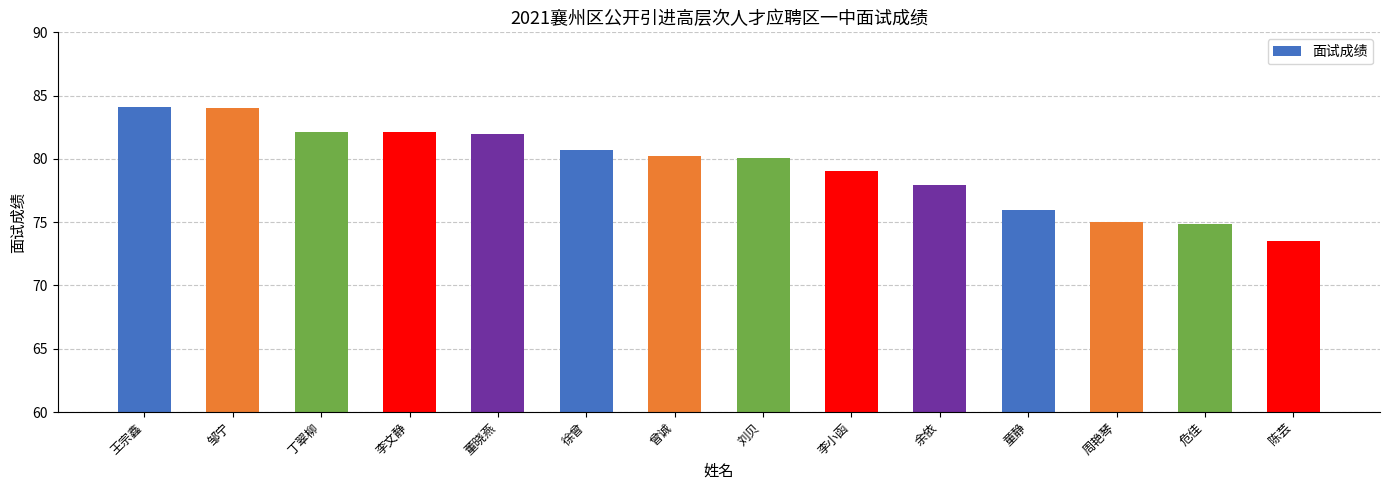

What is the approximate value at 危佳?

74.8